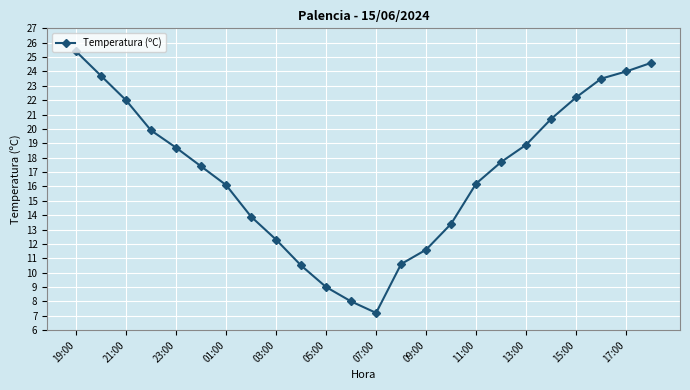

How many interior local valleys (lower than both neighbors) does the data have?

1